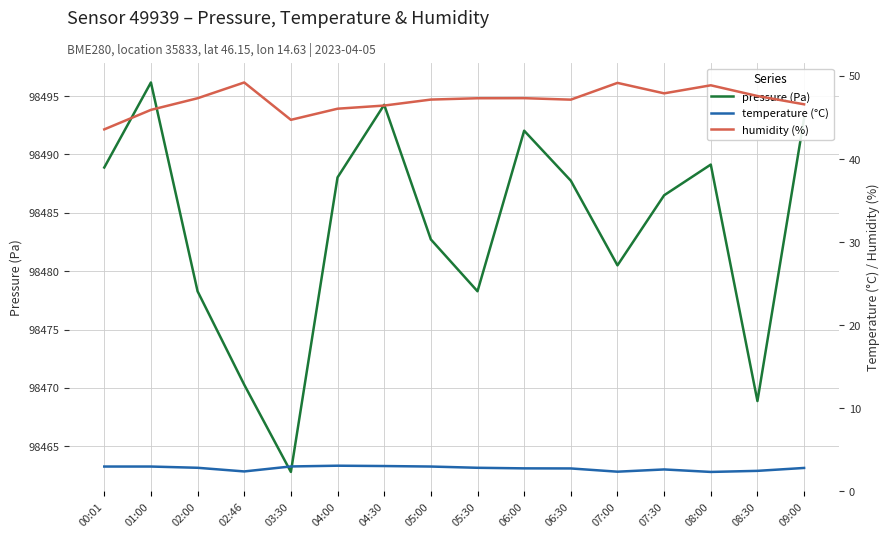

True or false: pressure (Pa) and humidity (%) intersect in this chart.

False